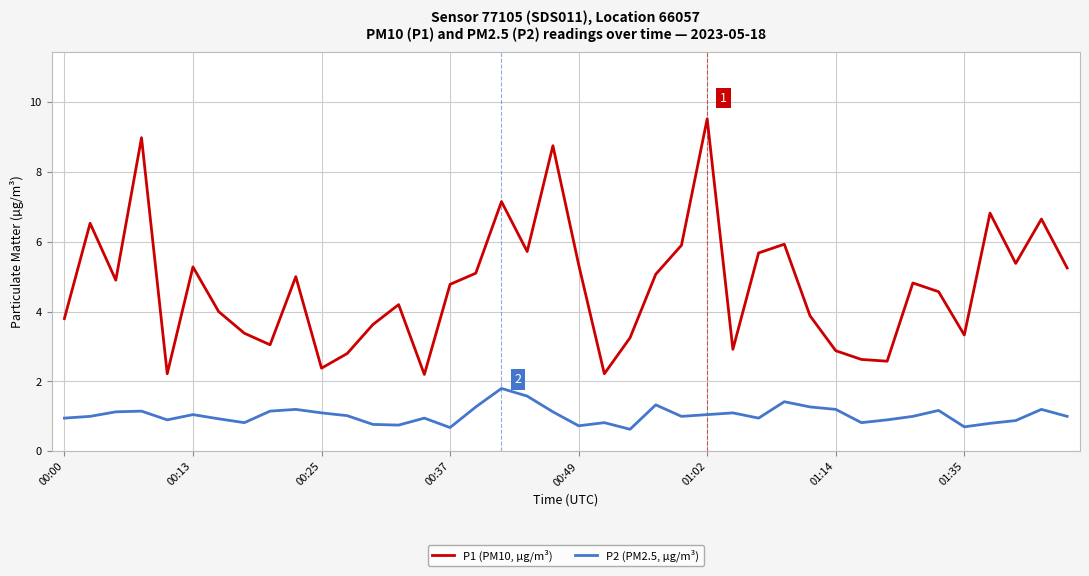

Rank the series by their average value, from highest to lowest.

P1 (PM10, µg/m³), P2 (PM2.5, µg/m³)